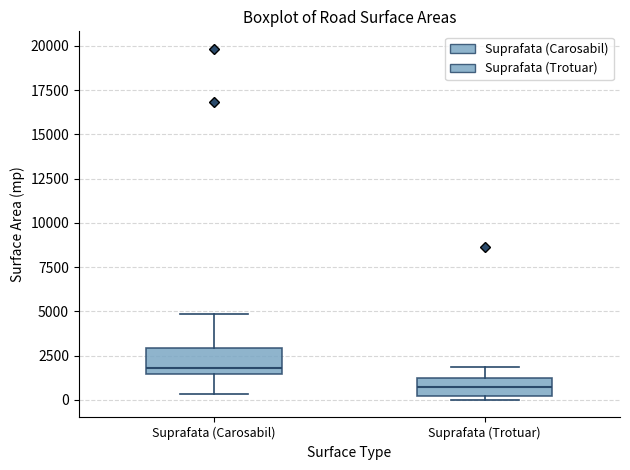

Which box's median line is the lowest?

Suprafata (Trotuar)